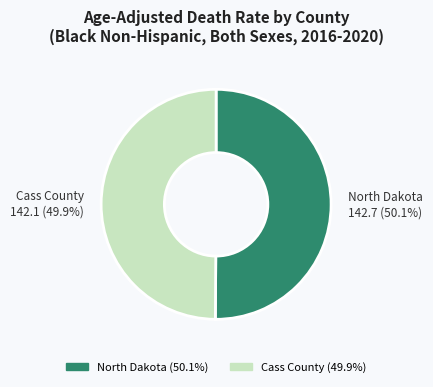

Is it true that North Dakota is 50% of the pie?

True